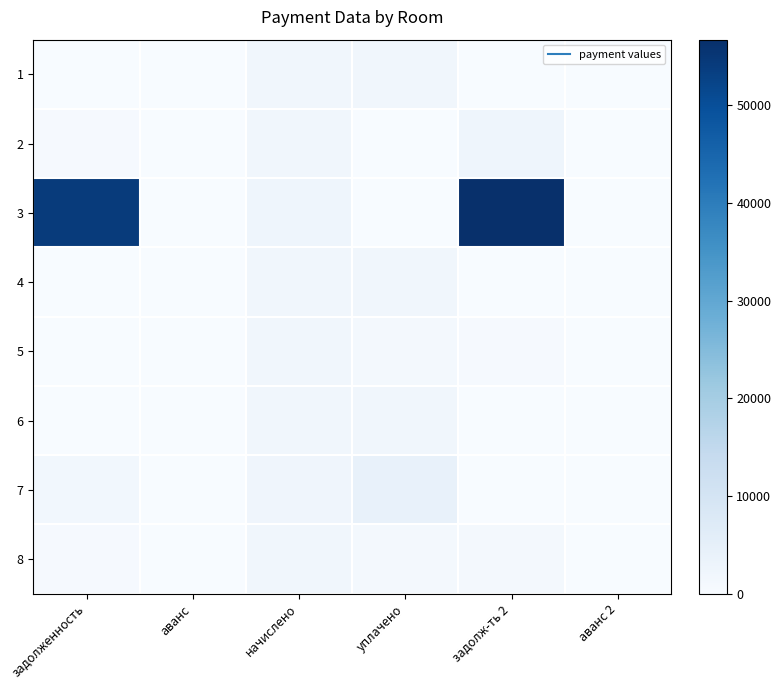

Which series changed the most between задолженность and уплачено?

3